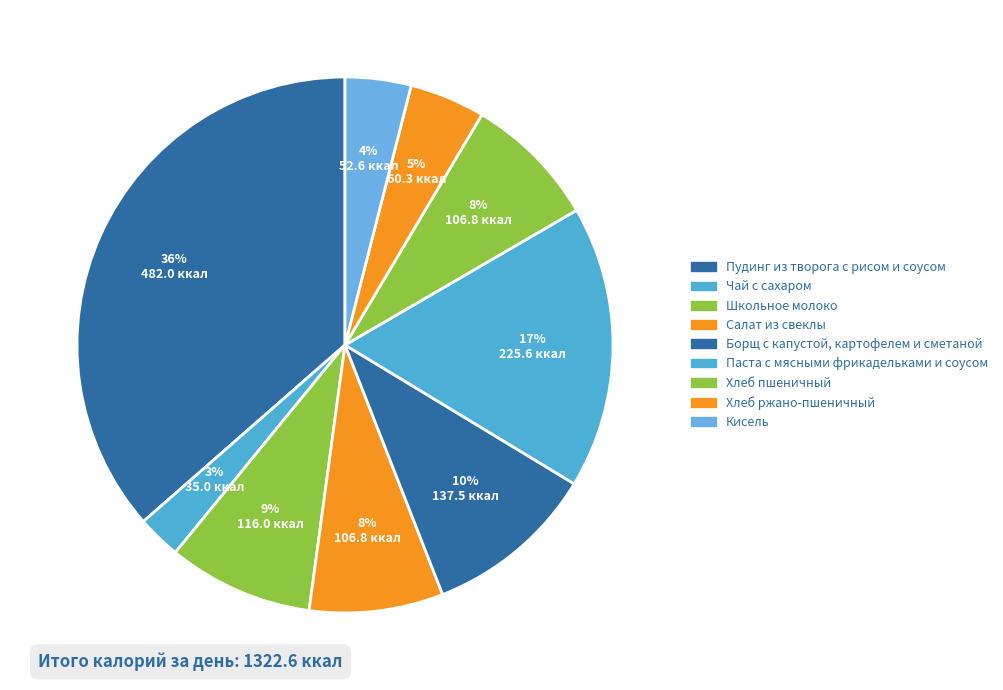

Does Борщ с капустой, картофелем и сметаной account for over 50% of the chart?

No